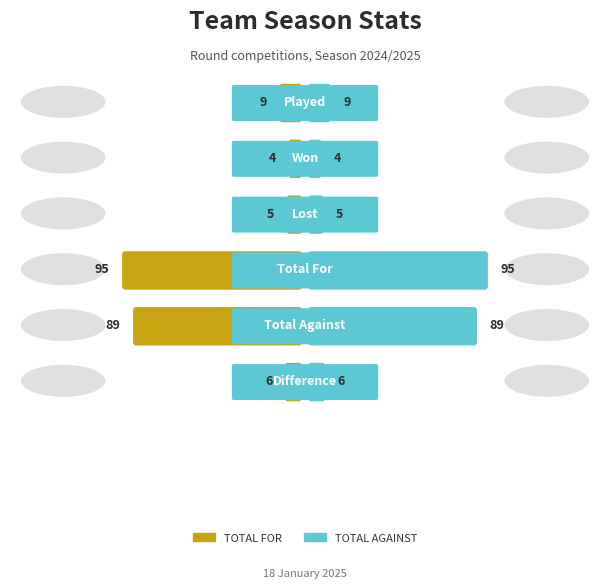

The value of TOTAL AGAINST at THREE PLUS ONE is 100. True or false?

False